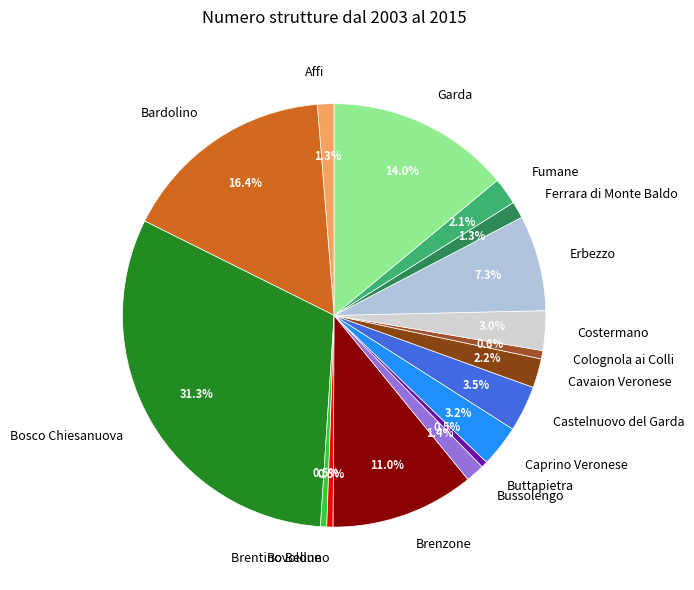

What percentage is NOT represented by Buttapietra?

99.5%